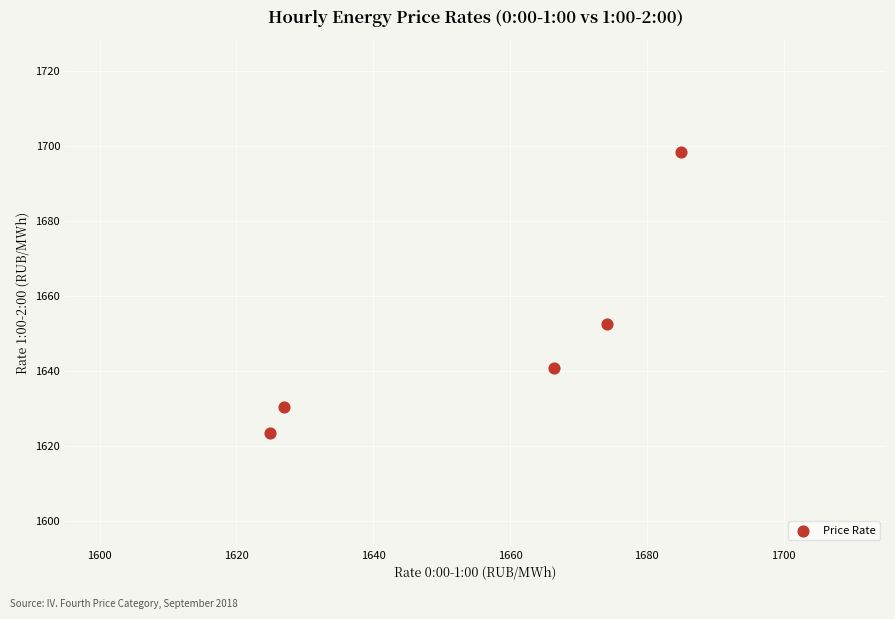

What is the range of Y values (max minus min)?

75.0